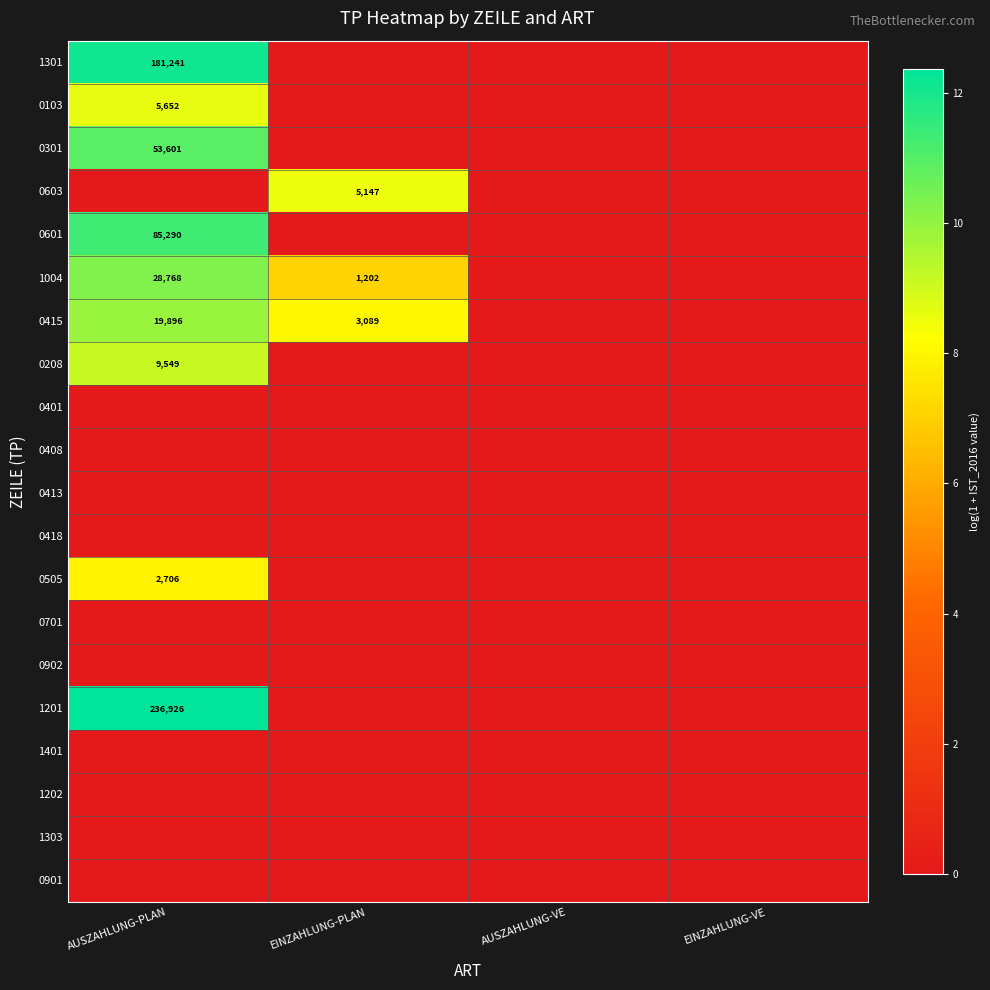

What is the maximum value shown in the chart?

12.4